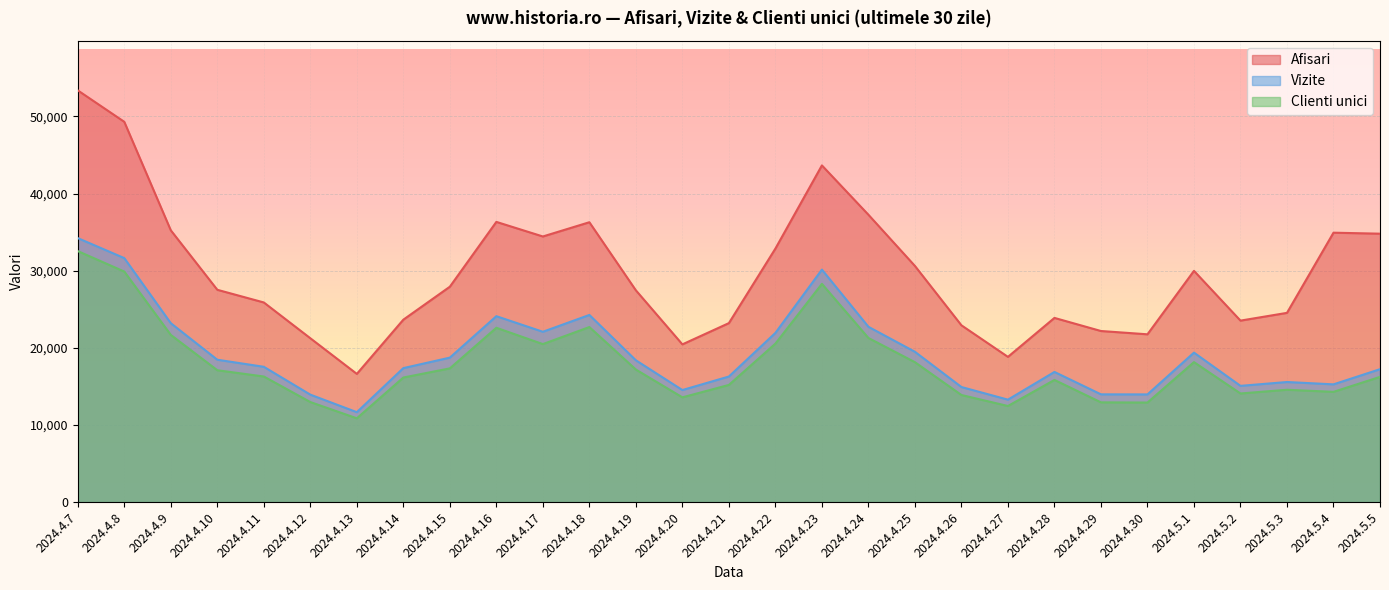

True or false: Clienti unici and Afisari cross at least once.

False